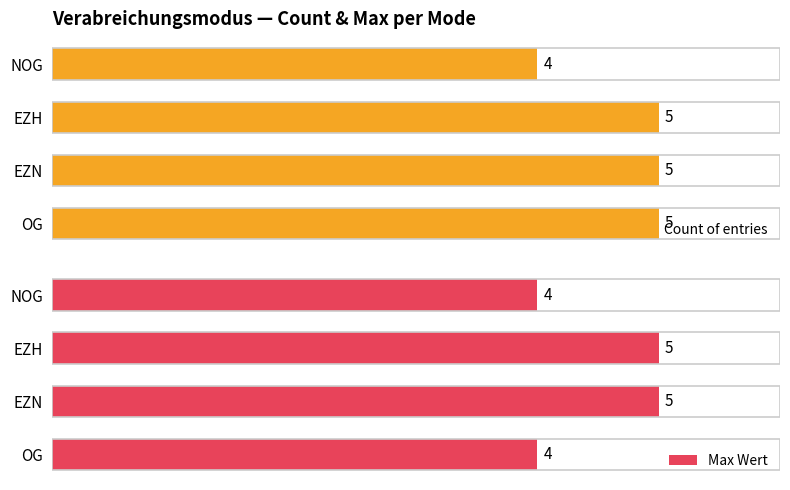

At which label is Count of entries closest to 4?

NOG